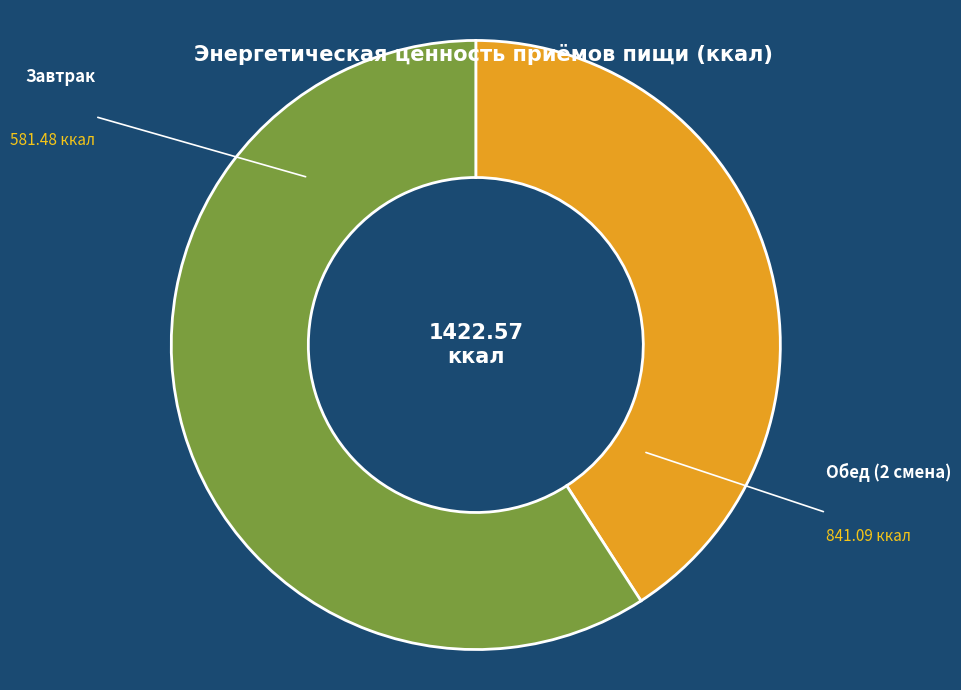

What is the total percentage of Завтрак and Обед (2 смена)?

100.0%